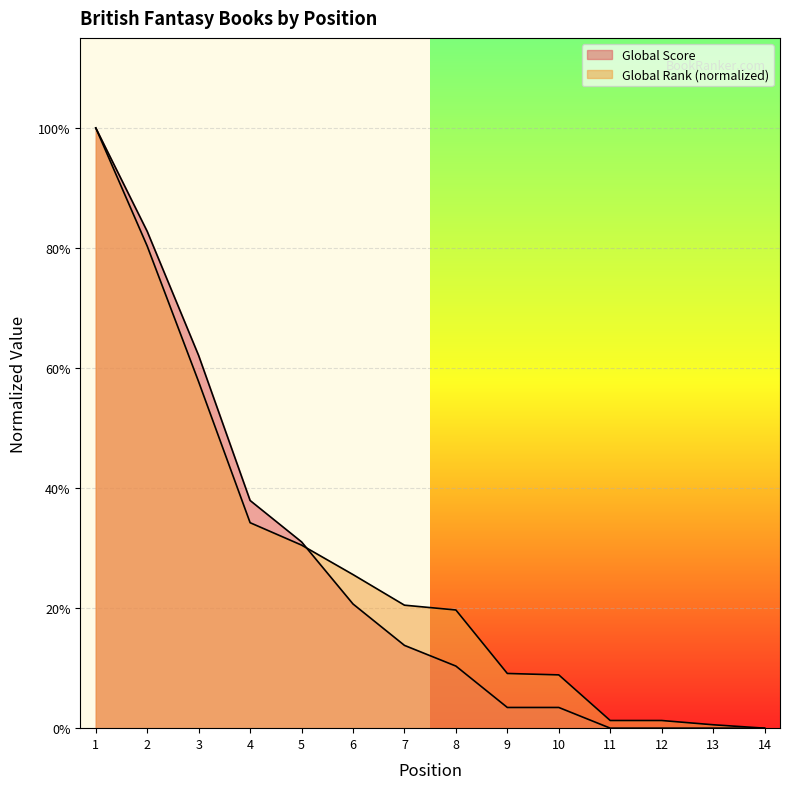

List the series in order of their peak value, lowest first.

Global Score, Global Rank (scaled)